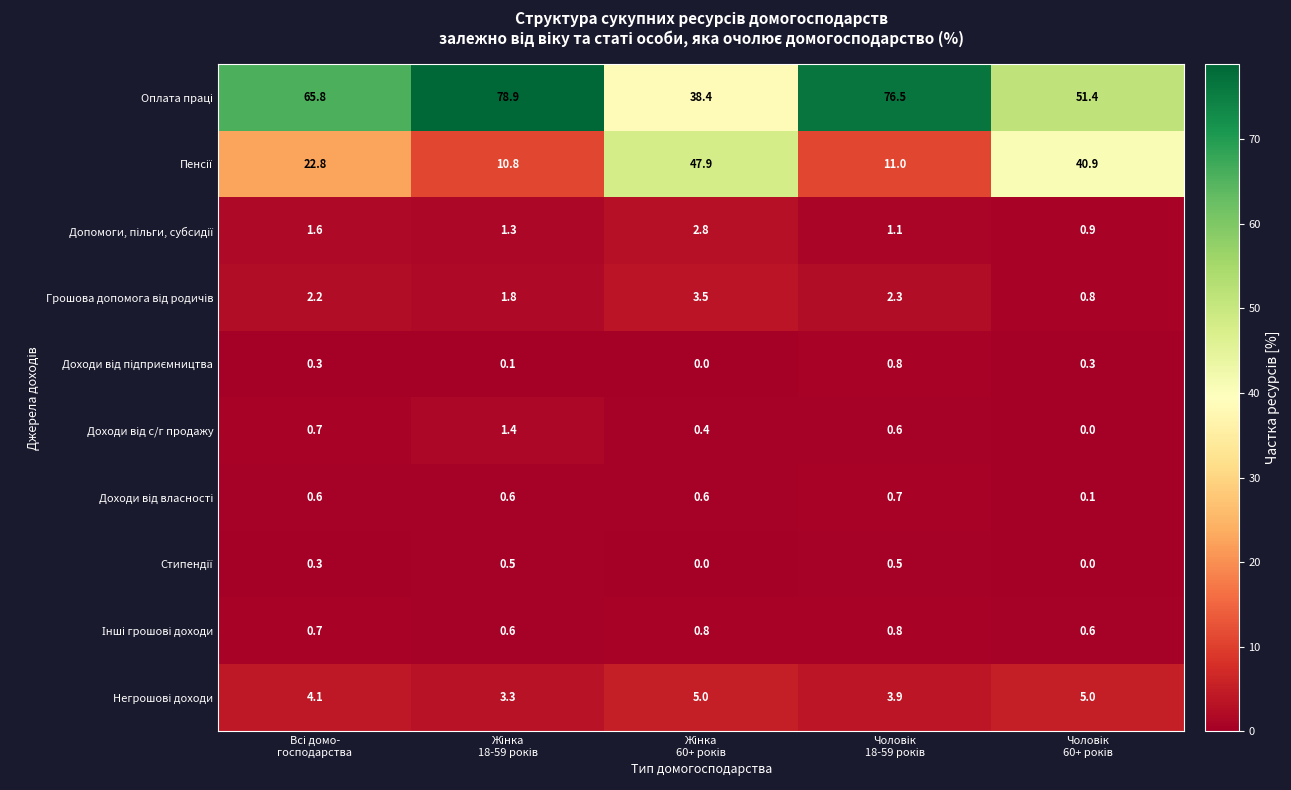

How many distinct data groups are displayed?

10